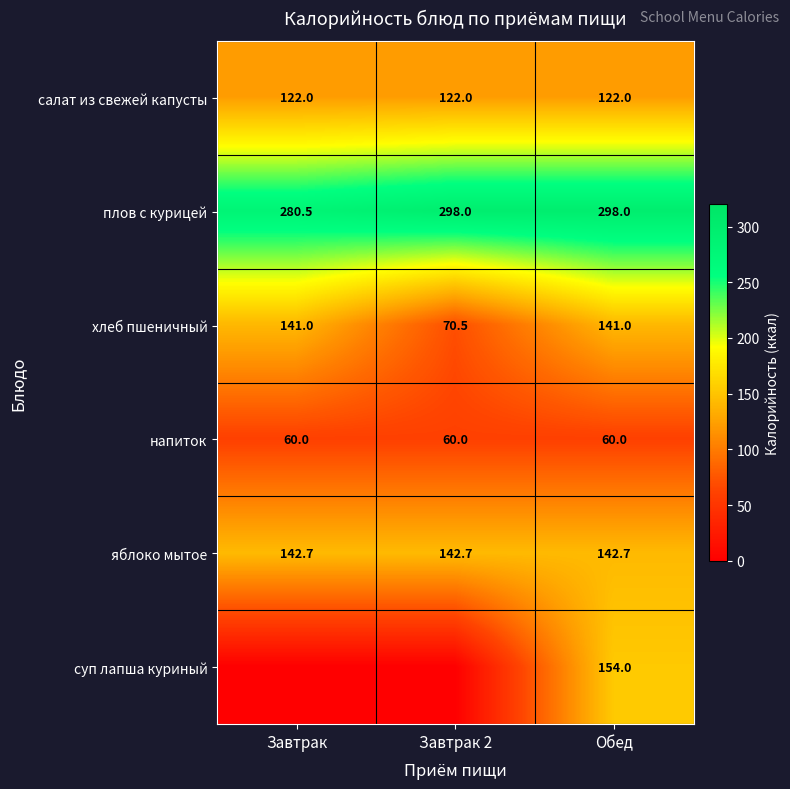

What is the sum of the плов с курицей values at Завтрак 2 and Завтрак?

578.5